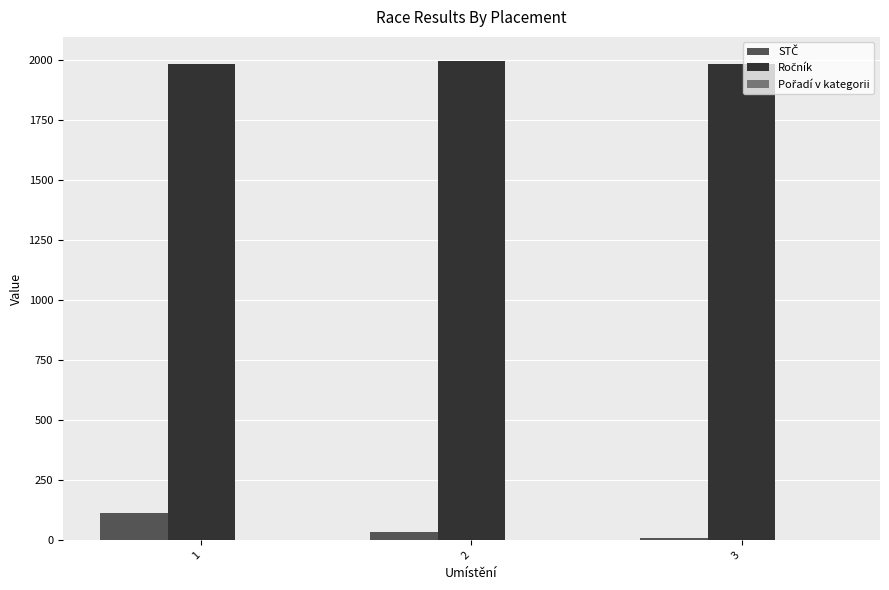

Between 1 and 3, which is larger?

1